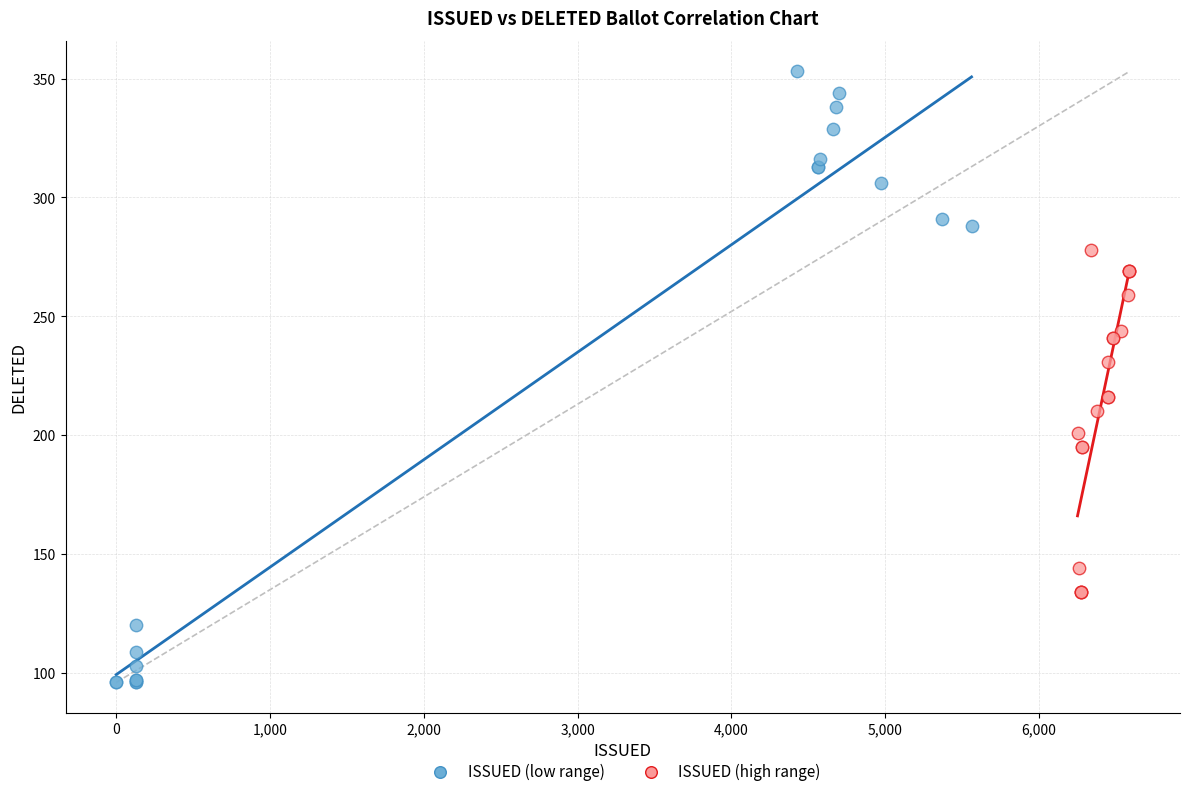

Which series has the largest Y range (max minus min)?

ISSUED (low range)